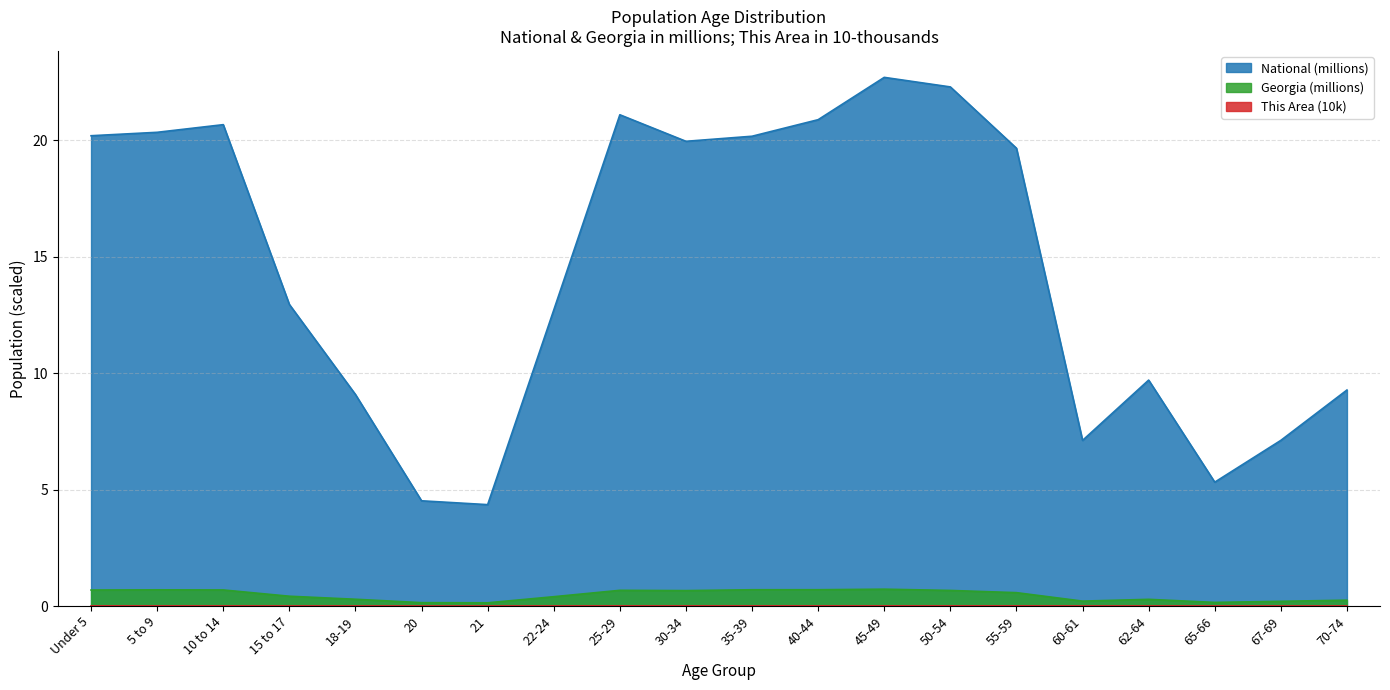

Which has a higher value, 65-66 or 50-54?

50-54